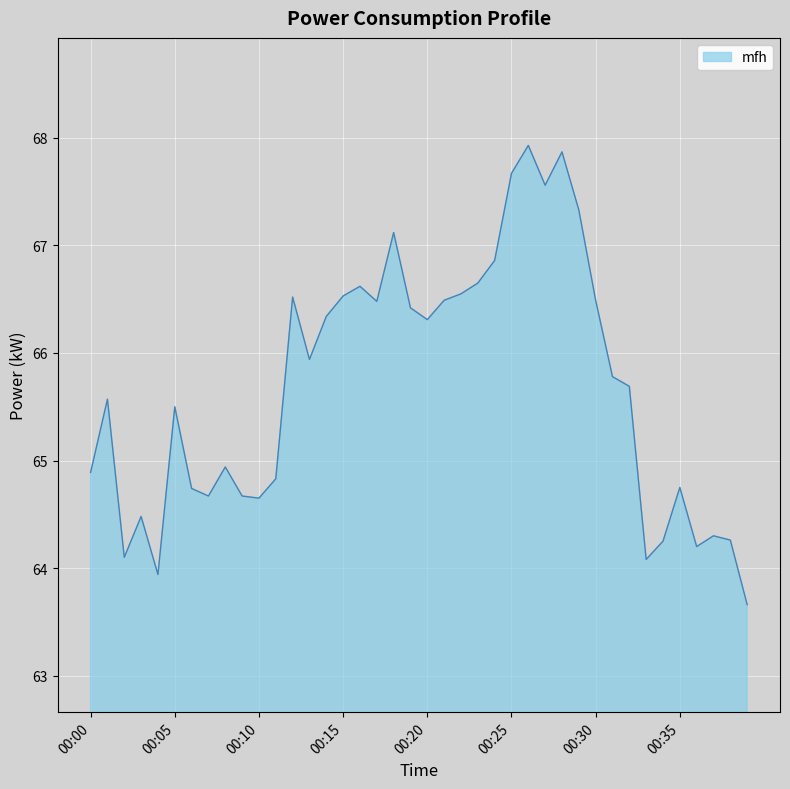

What is the greatest value displayed?

67.9